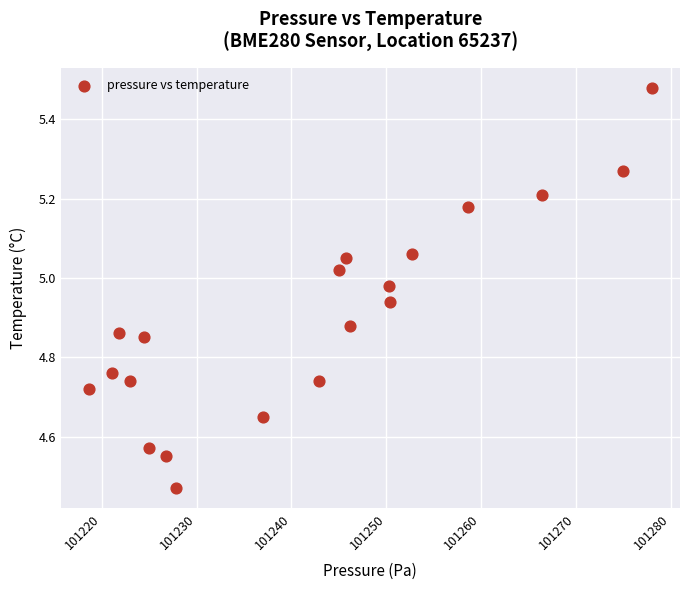

What is the range of X values (max minus min)?

59.4